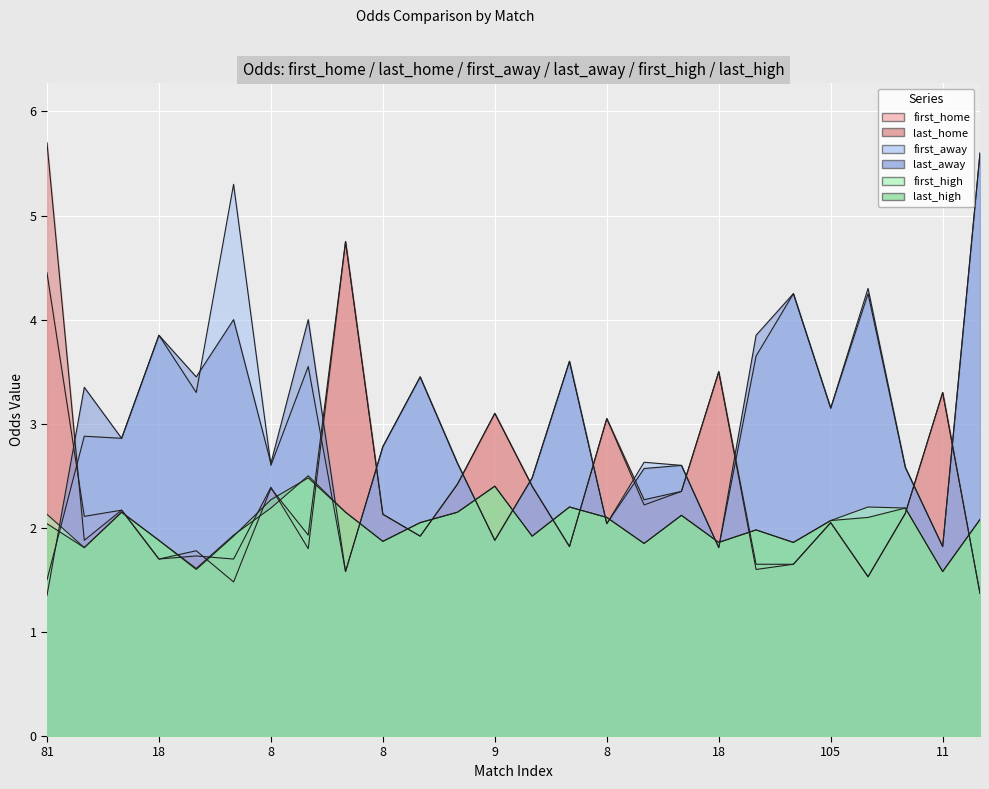

Count the number of data series in this chart.

6